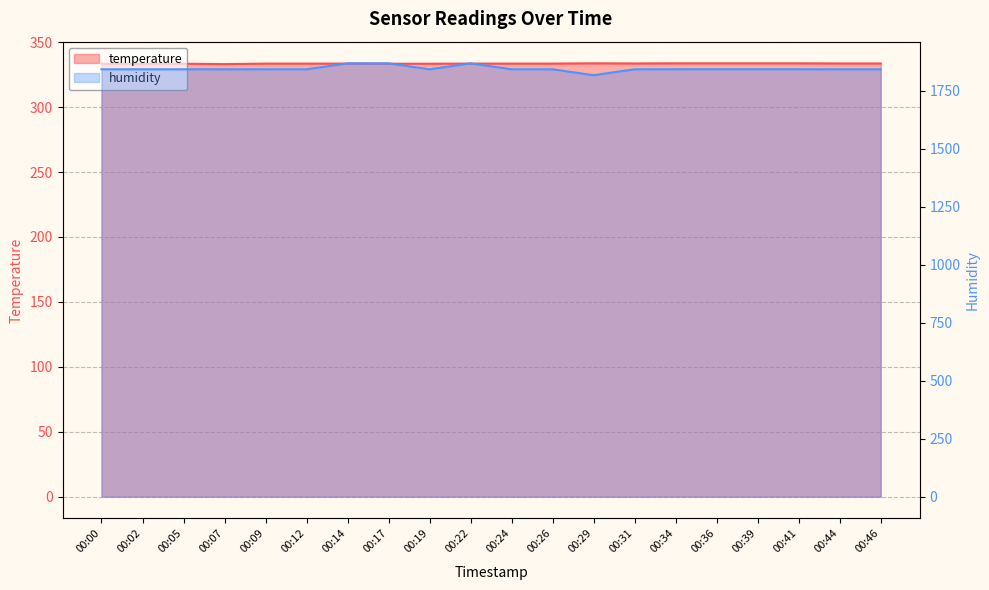

What is the total value across all series at 00:12?

2176.7